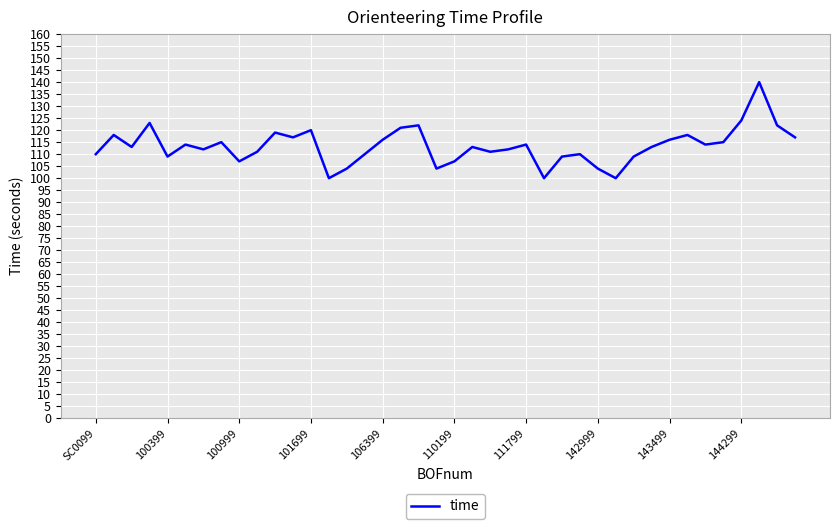

What is the minimum value shown in the chart?

100